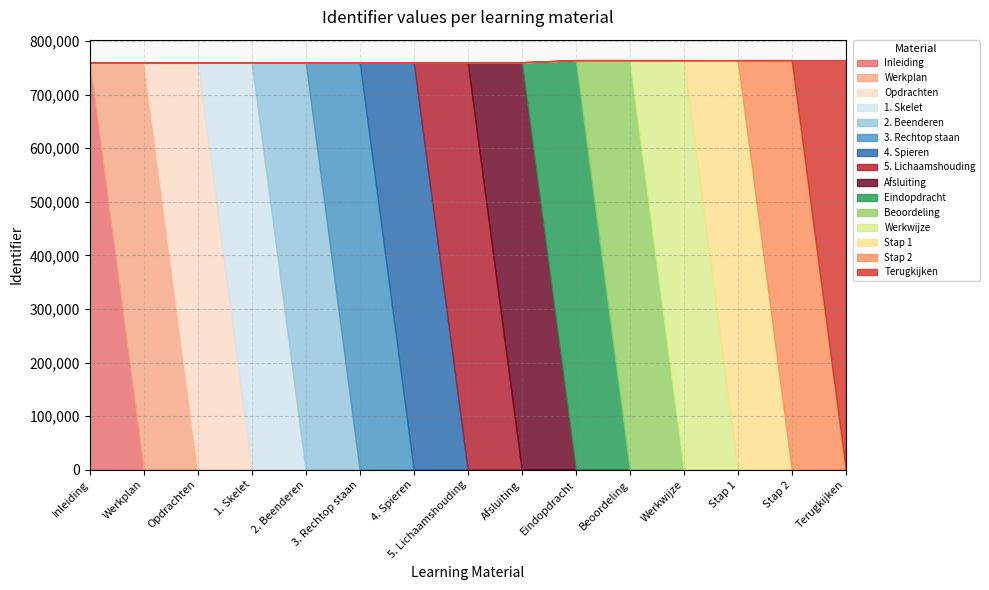

Is it true that the value at Inleiding is 760374?

True